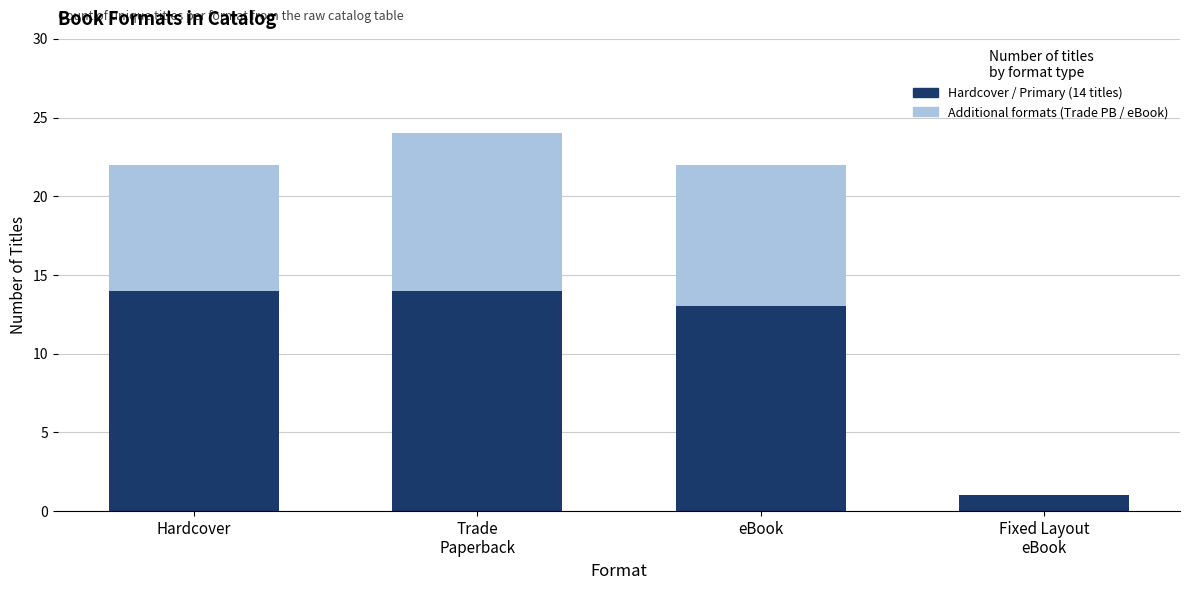

What is the total value across all series at eBook?

22